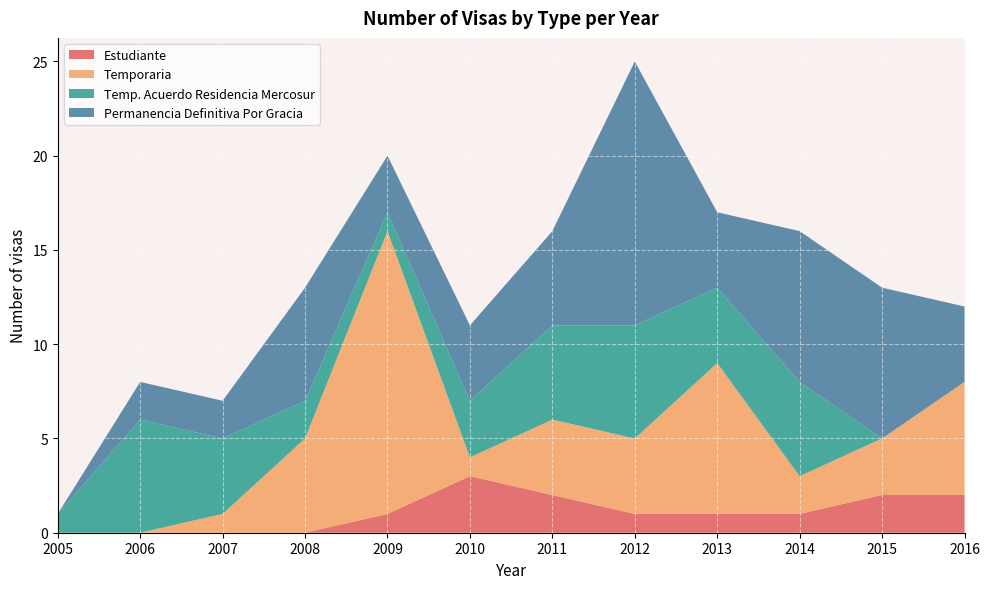

At which category is the sum across all series the highest?

2012